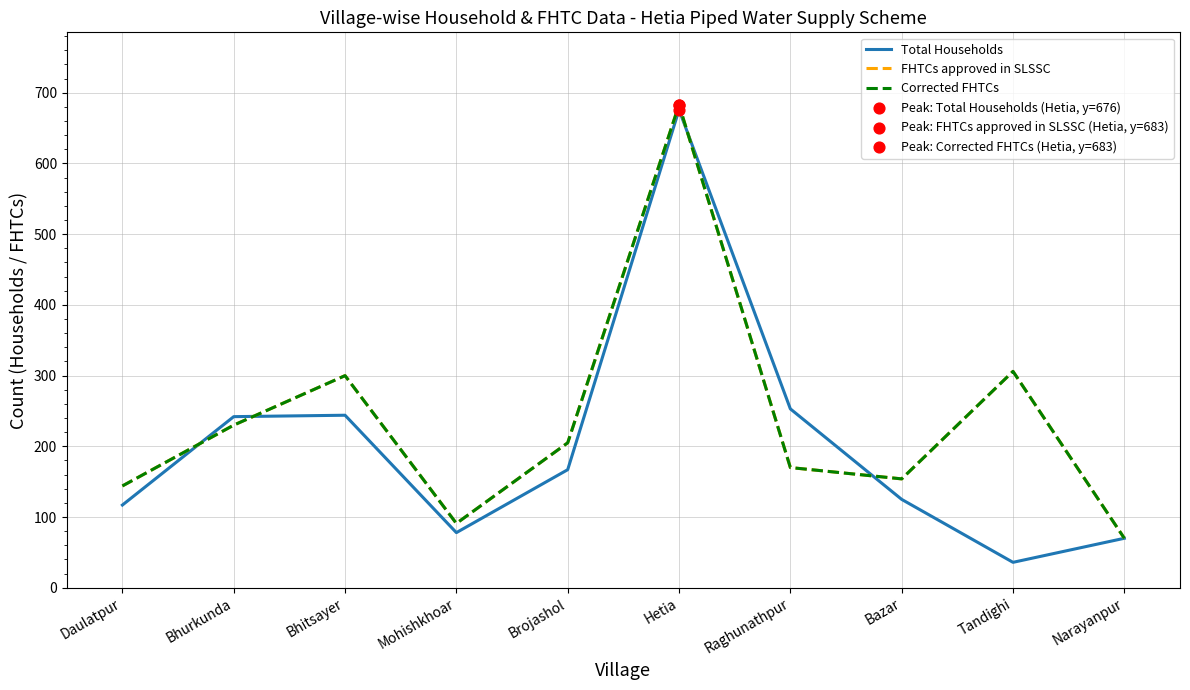

Which series has the largest total across all categories?

FHTCs approved in SLSSC